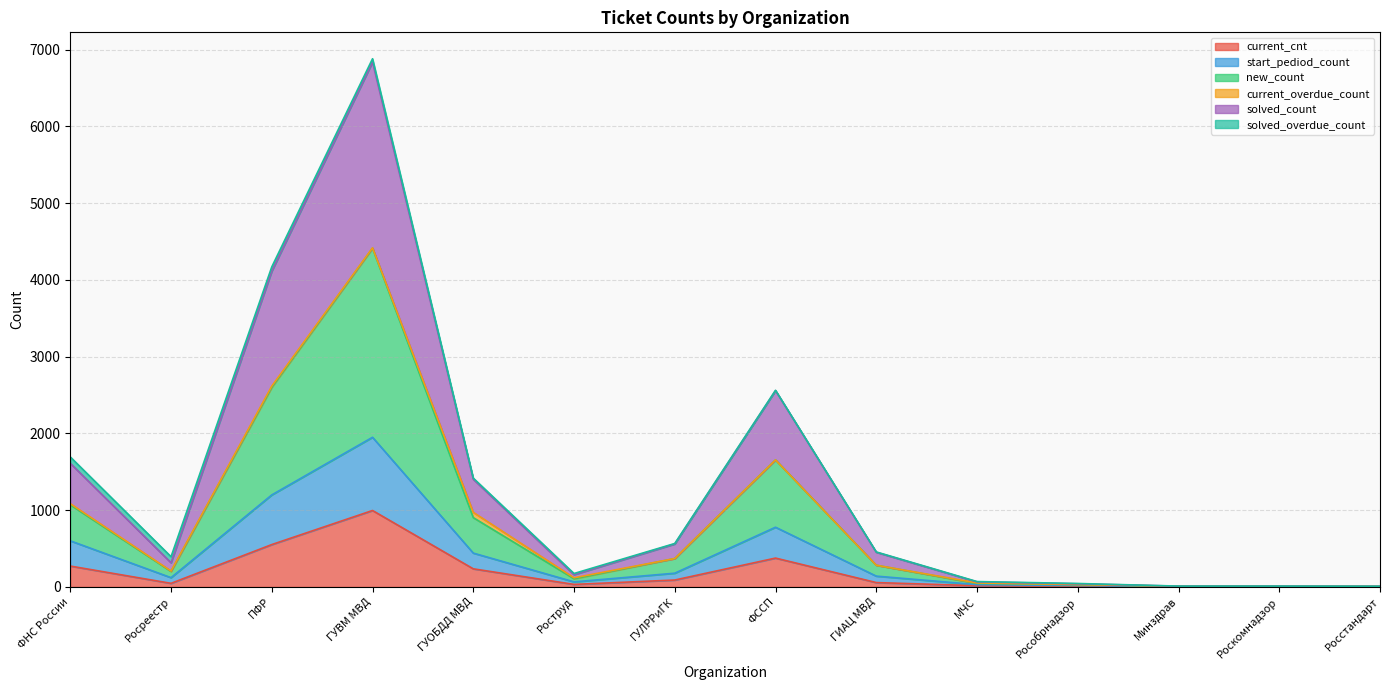

The start_pediod_count series shows 121 at Росреестр. True or false?

True